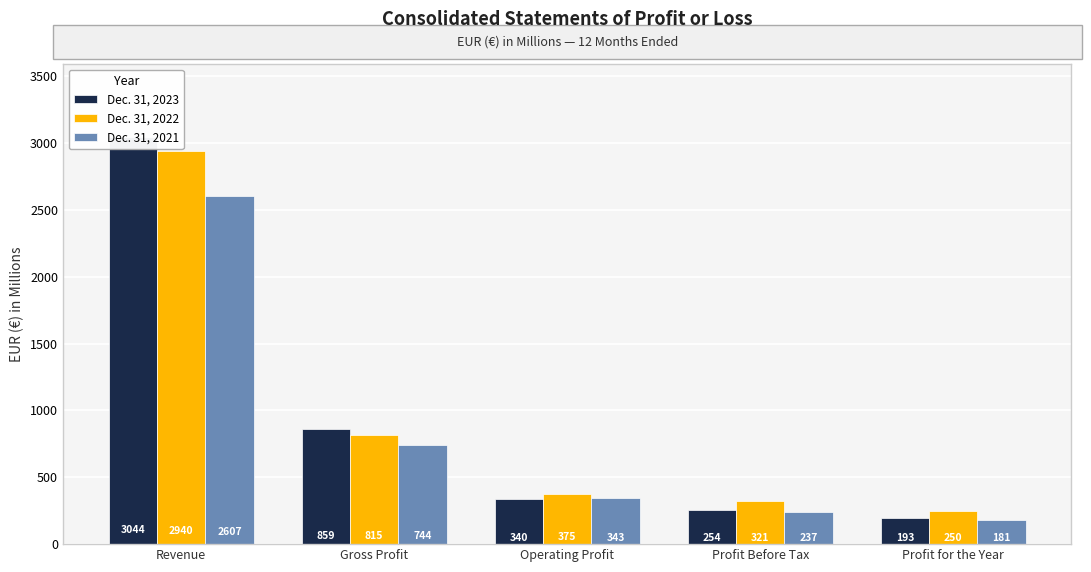

Reading left to right, transcribe all the data shown in this chart.

Dec. 31, 2023: Revenue=3044.5	Gross Profit=858.7	Operating Profit=340.4	Profit Before Tax=253.6	Profit for the Year=192.7
Dec. 31, 2022: Revenue=2939.7	Gross Profit=815.3	Operating Profit=375.4	Profit Before Tax=321.0	Profit for the Year=249.8
Dec. 31, 2021: Revenue=2606.6	Gross Profit=744.3	Operating Profit=342.7	Profit Before Tax=236.7	Profit for the Year=181.0